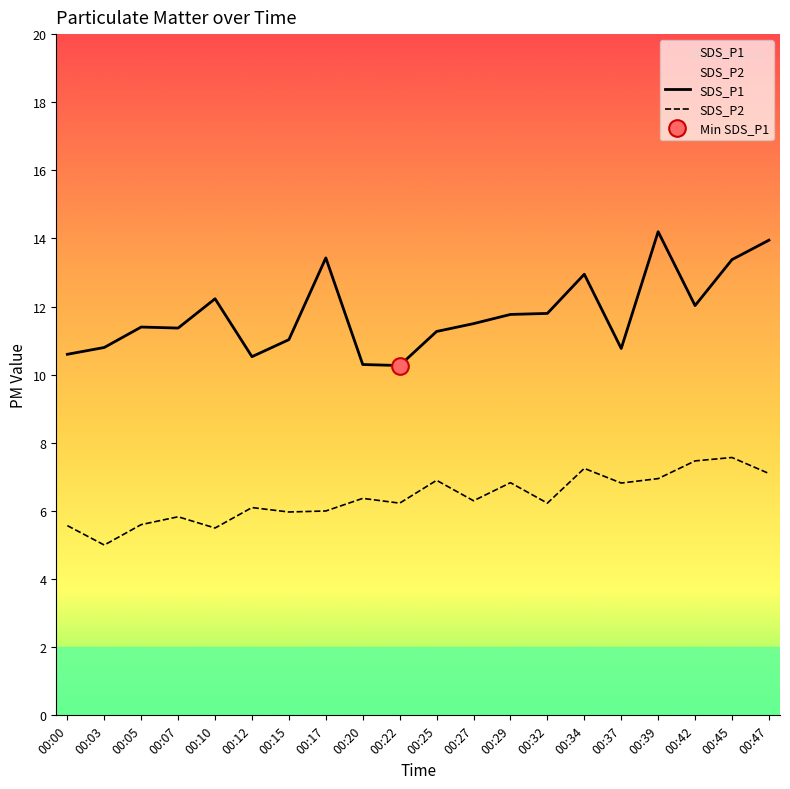

True or false: SDS_P2 and SDS_P1 intersect in this chart.

False